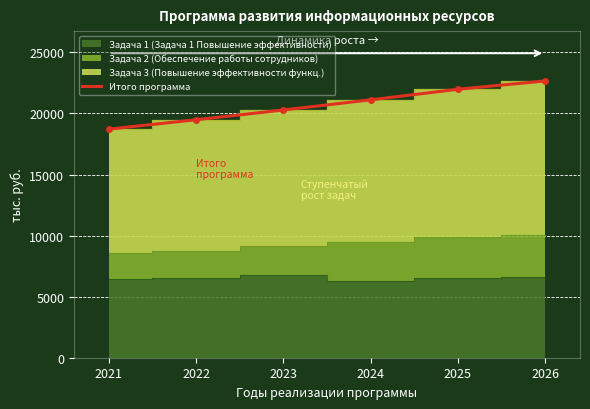

What is the change in value from 2025 to 2026?

+681.4